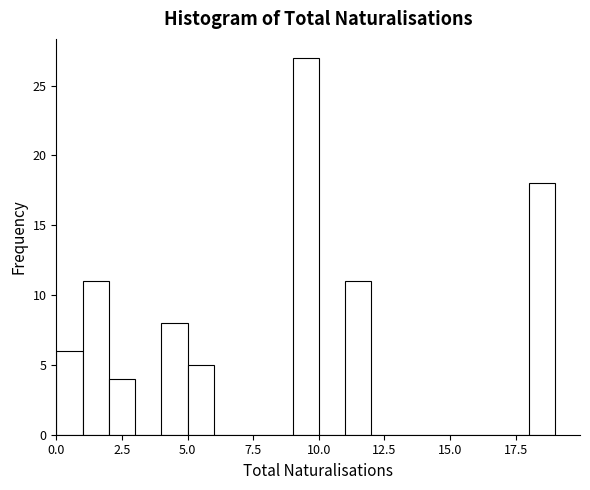

Around what value on the x-axis is the tallest bar? Give the approximate position of its centre, as read against the axis.

9.5